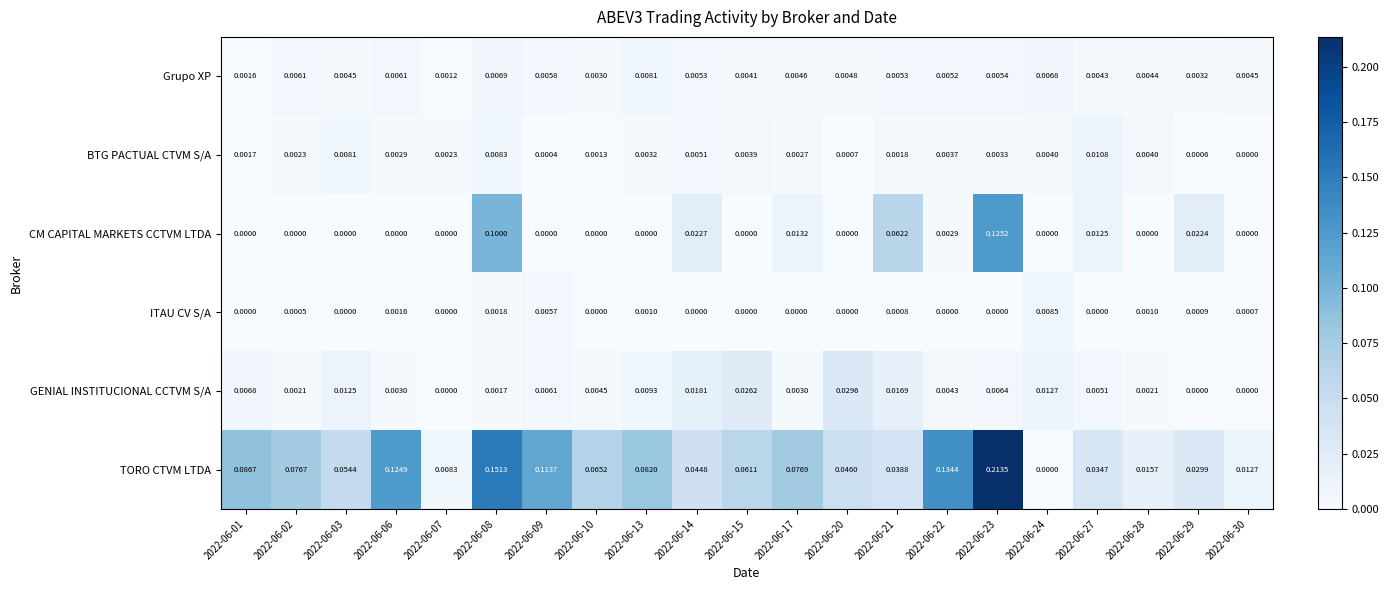

Which series has the largest range (max minus min)?

TORO CTVM LTDA